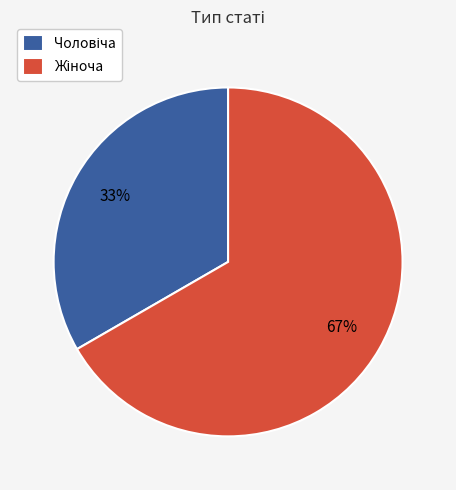

Is there a majority slice in this chart?

Yes